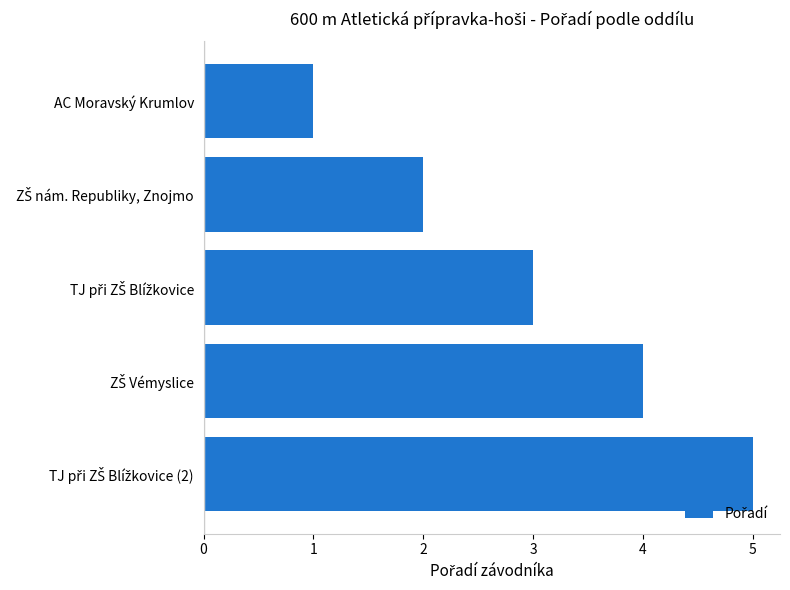

How many bars are there in total?

5